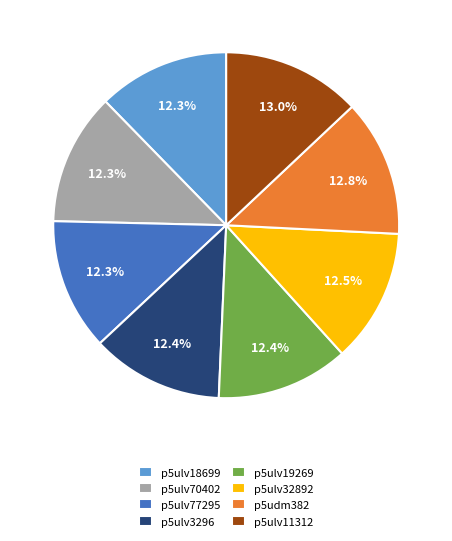

Is p5ulv18699 the majority of the pie?

No